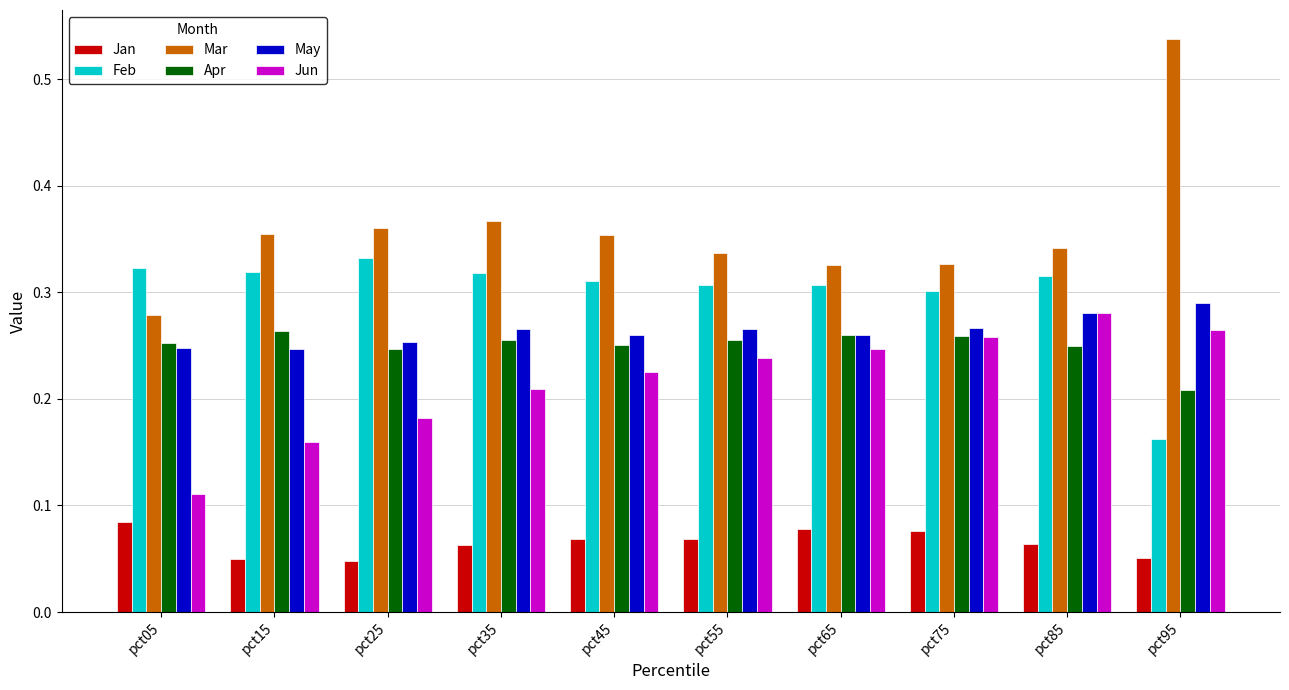

How many series are shown in this chart?

6